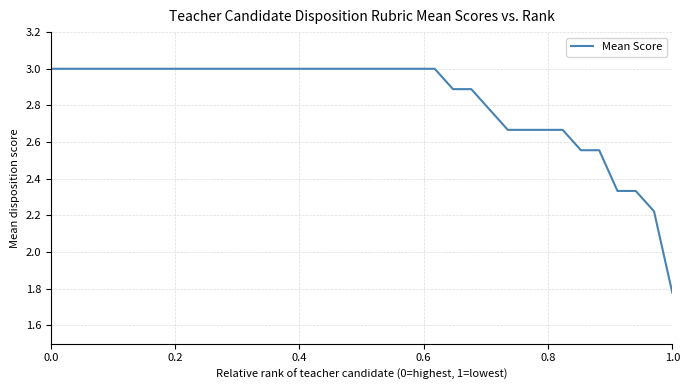

What is the greatest value displayed?

3.0